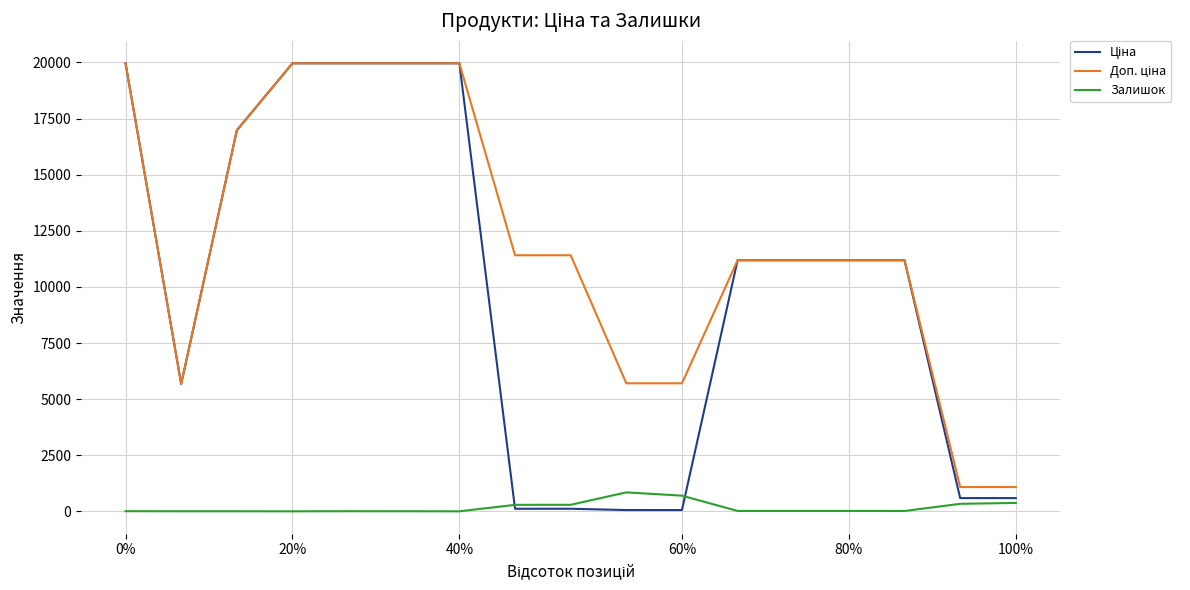

What is the greatest value displayed?

19964.2